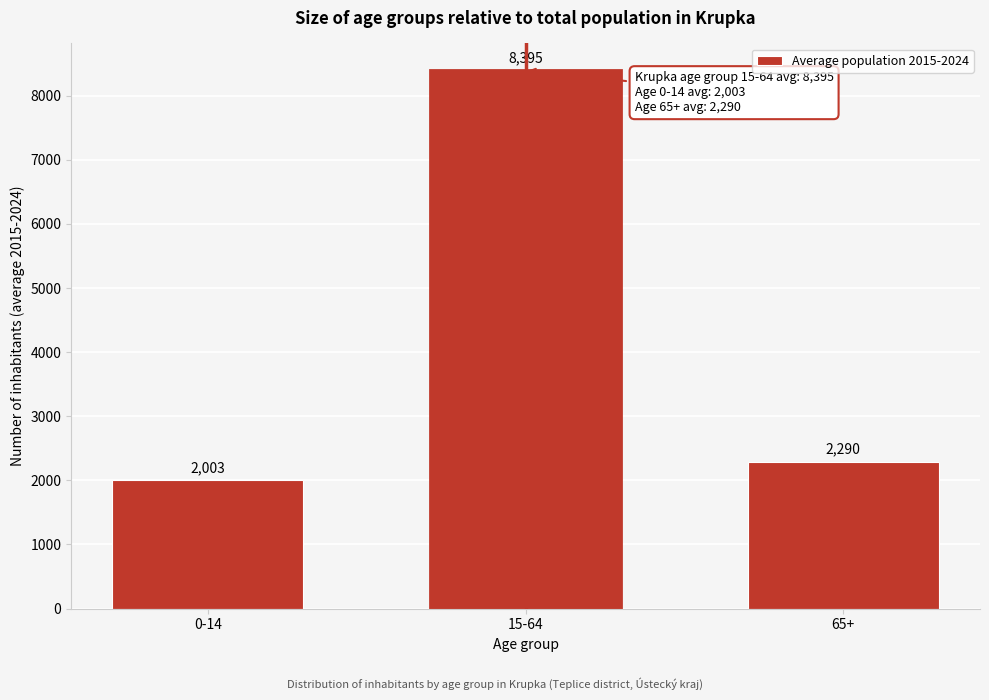

What is the greatest value displayed?

8395.5